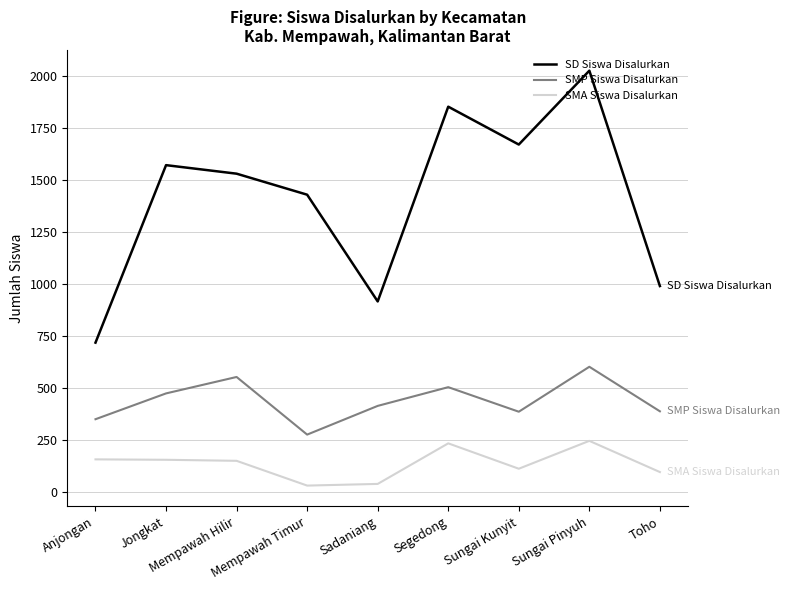

Rank the series by their maximum value, from highest to lowest.

SD Siswa Disalurkan, SMP Siswa Disalurkan, SMA Siswa Disalurkan